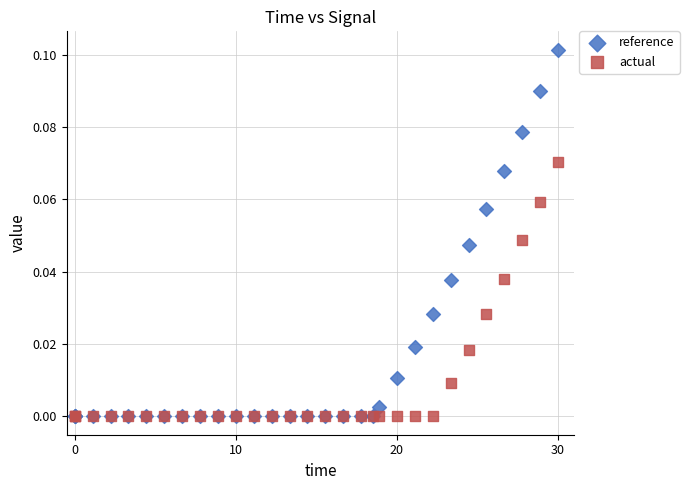

Which series has the widest spread of Y values?

reference